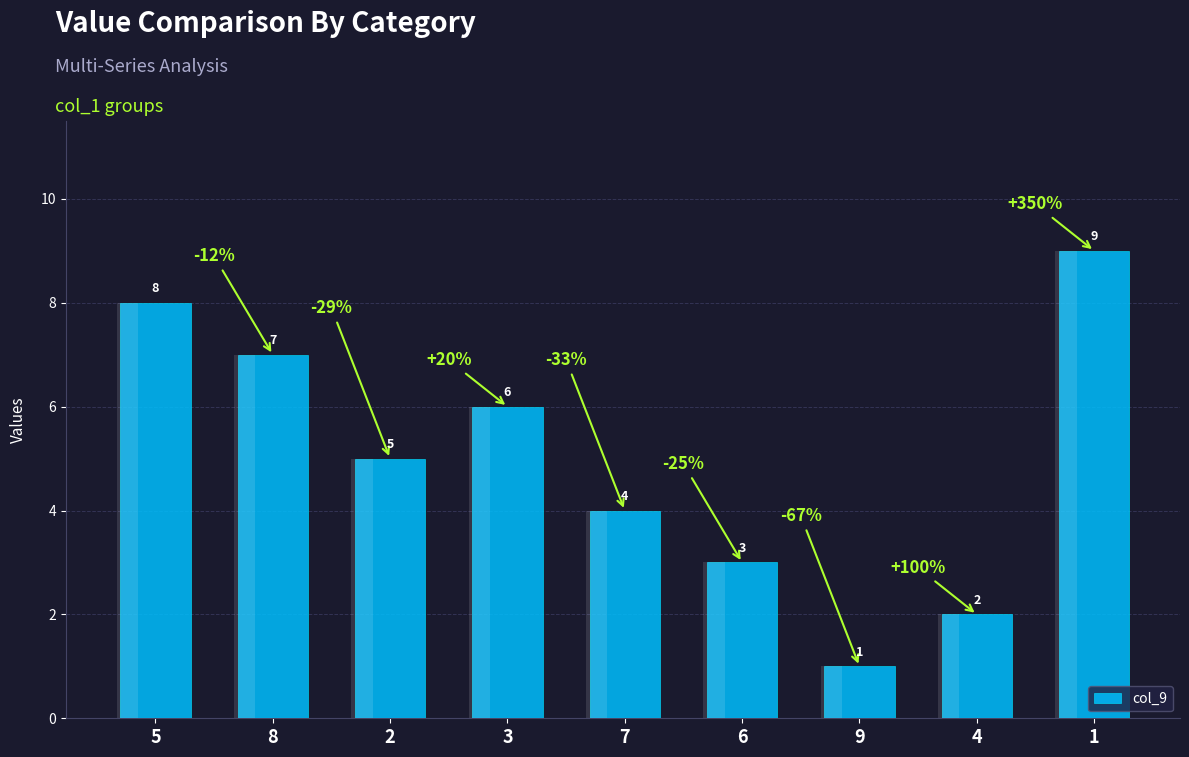

Rank the categories by value from highest to lowest.

1, 5, 8, 3, 2, 7, 6, 4, 9